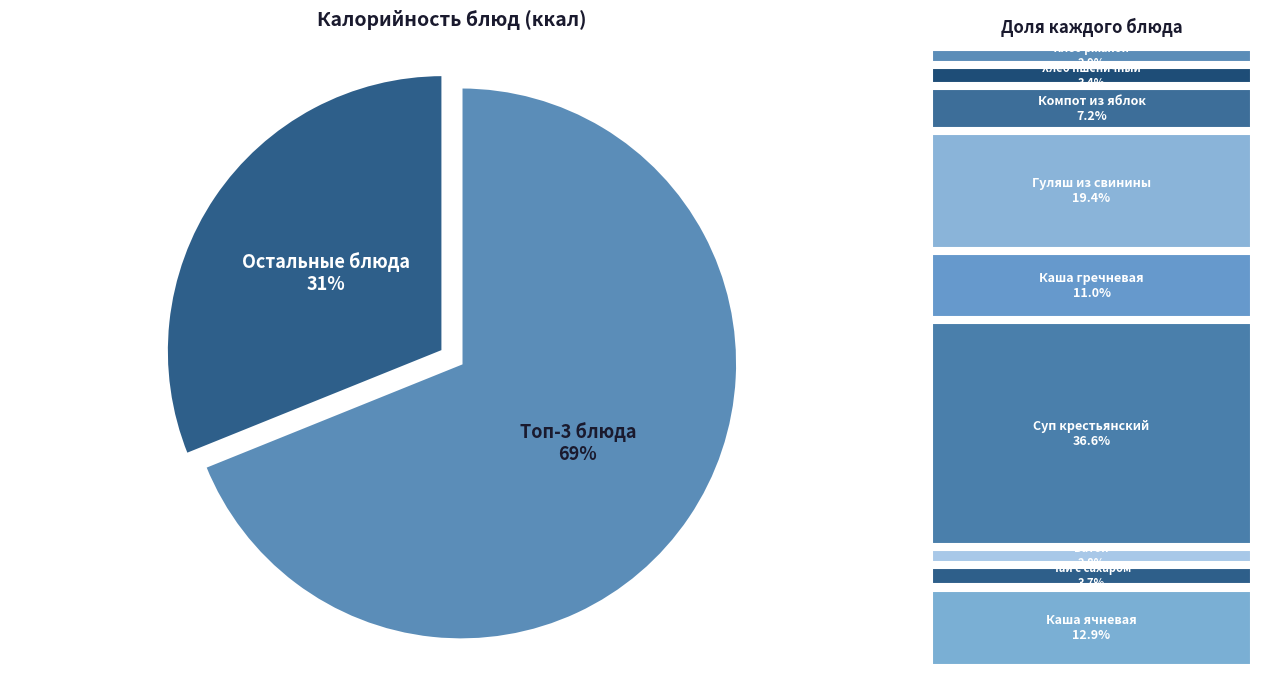

Which slice is the largest?

Топ-3 блюда